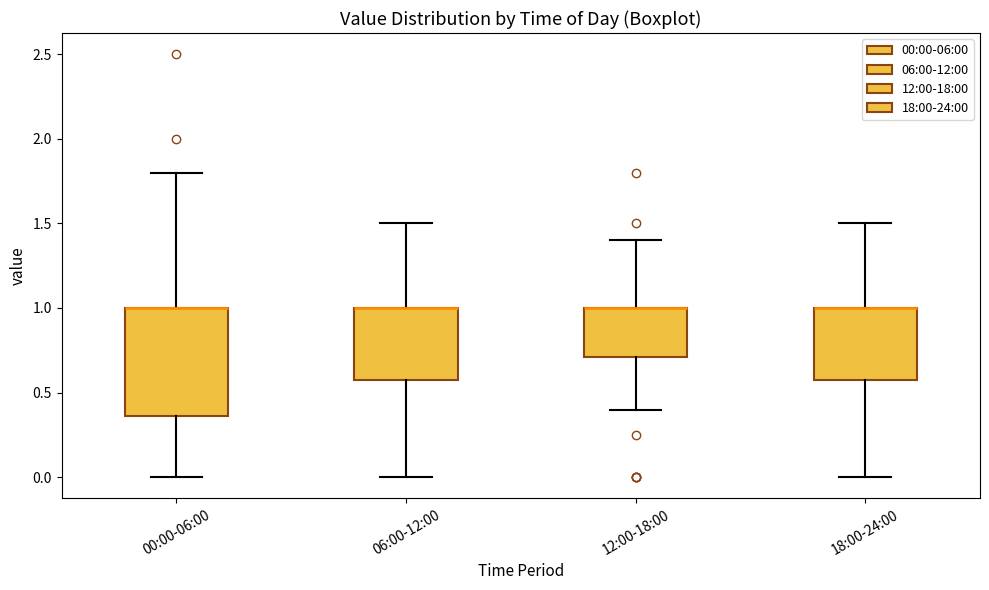

Comparing the boxes themselves (not the whiskers), which one is the tallest?

00:00-06:00